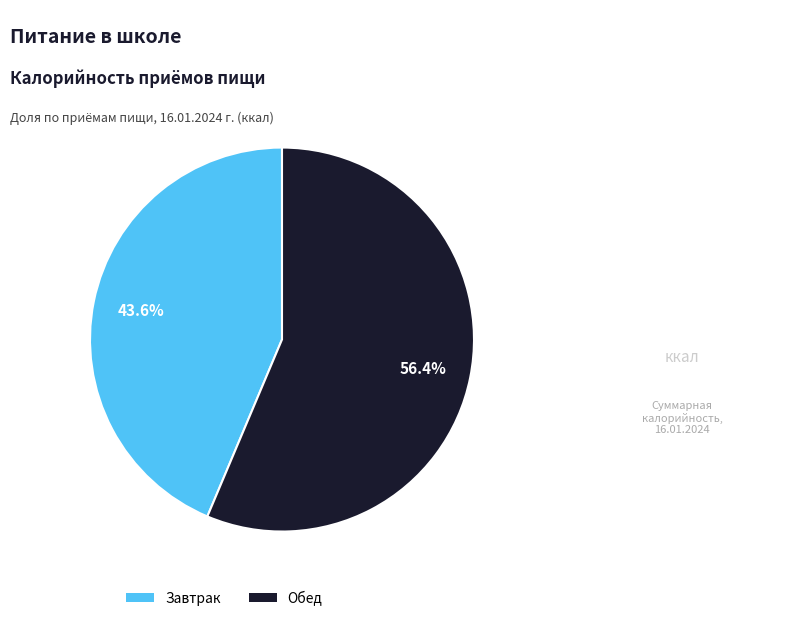

To the nearest percent, what is the difference between the largest and smallest slice percentages?

13%